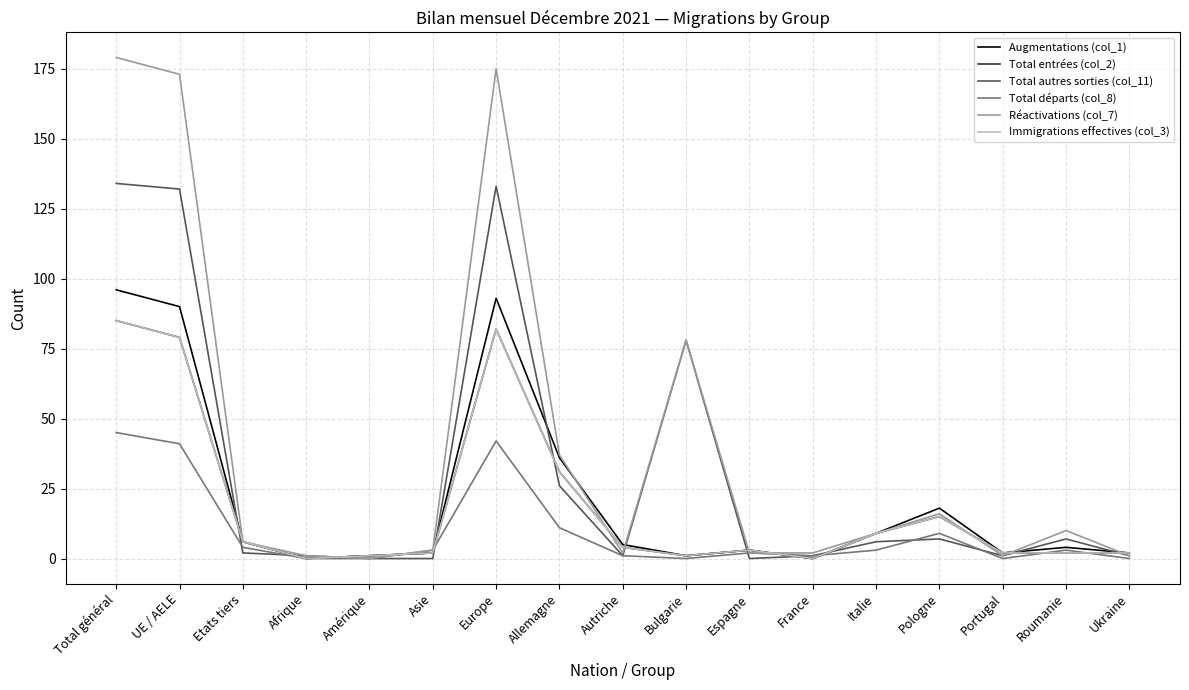

Does the chart display data point markers on the line(s)?

No